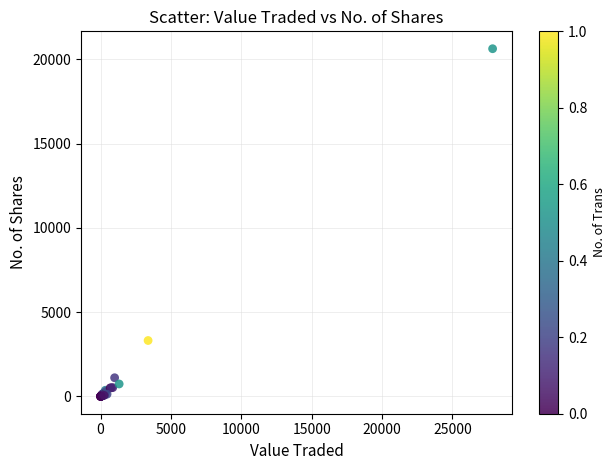

What Y value in the scatter plot is closest to 10320?

3316